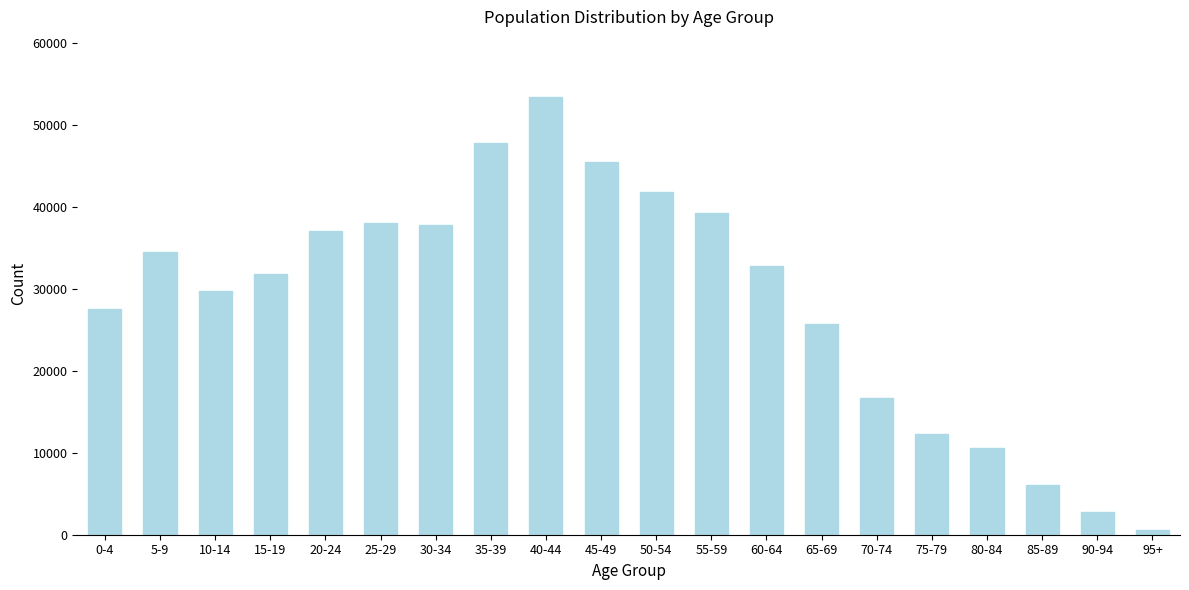

Reading right to left, extract all data points from this chart.

620	2752	6076	10629	12234	16655	25662	32801	39293	41857	45467	53383	47796	37823	38072	37002	31785	29746	34502	27534